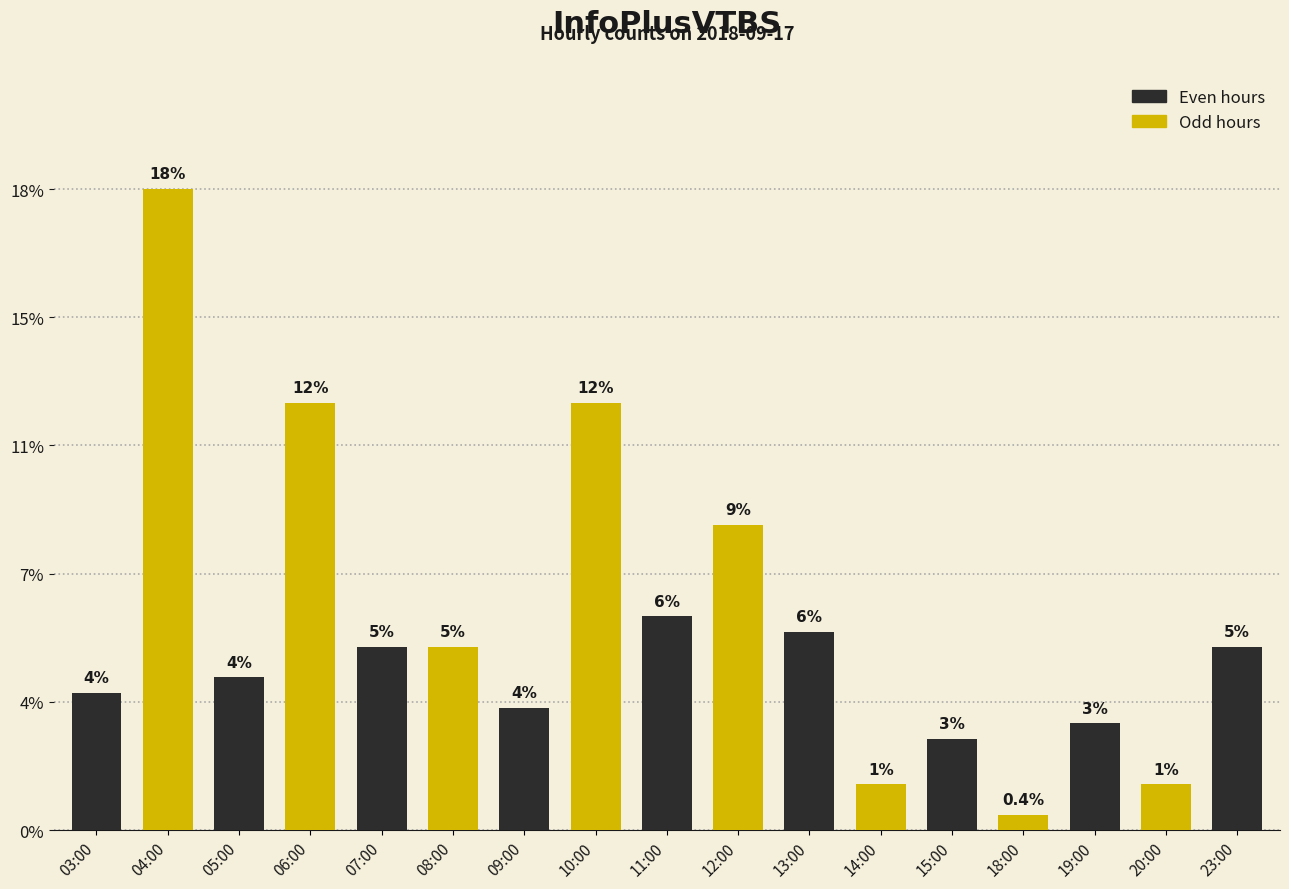

List the labels in order of value, largest first.

04:00, 06:00, 10:00, 12:00, 11:00, 13:00, 07:00, 08:00, 23:00, 05:00, 03:00, 09:00, 19:00, 15:00, 14:00, 20:00, 18:00